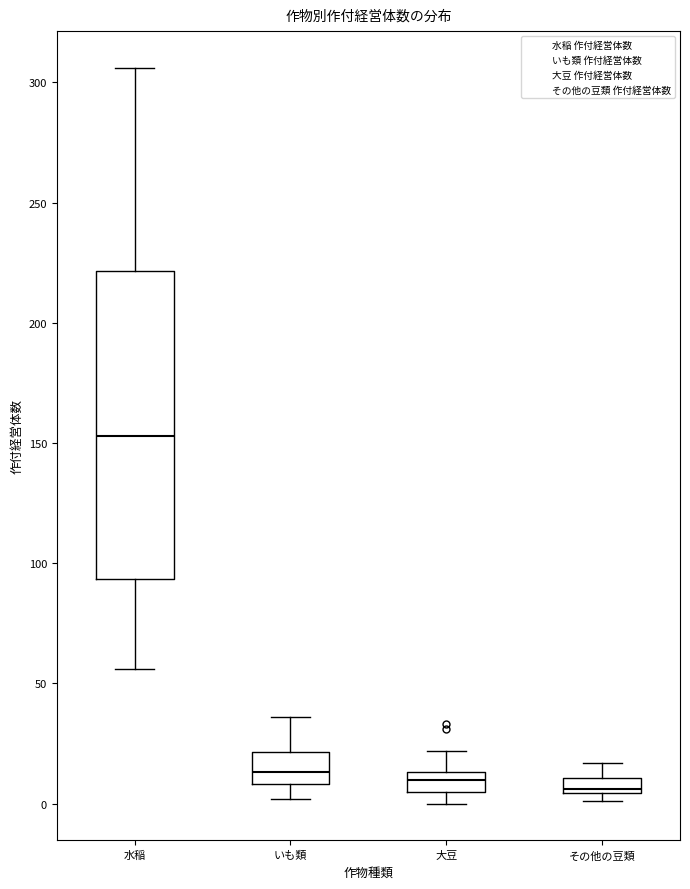

Where does the upper whisker of the box for その他の豆類 end on the y-axis? The values are not printed on the chart, so give them approximately, as read against the axis.

15